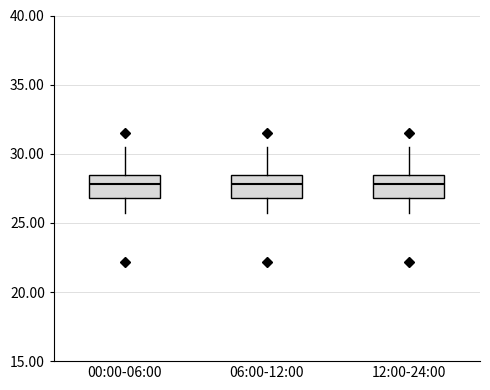

Reading left to right, read every box against the y-axis: the position of its median line, the range the box covers, and the ends of its whiskers. The values are not printed on the chart, so give them approximately, as read against the axis.

00:00-06:00: median 28.0, box 27.0 to 28.5, whiskers 25.5 to 30.5
06:00-12:00: median 28.0, box 27.0 to 28.5, whiskers 25.5 to 30.5
12:00-24:00: median 28.0, box 27.0 to 28.5, whiskers 25.5 to 30.5